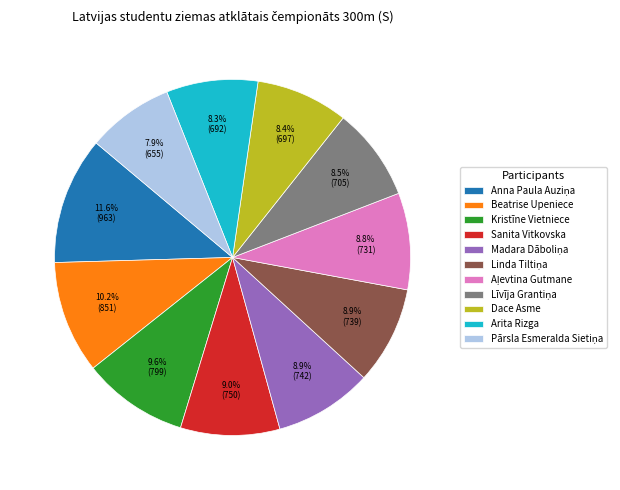

Approximately how many times larger is the value at Beatrise Upeniece compared to Kristīne Vietniece?

1.1